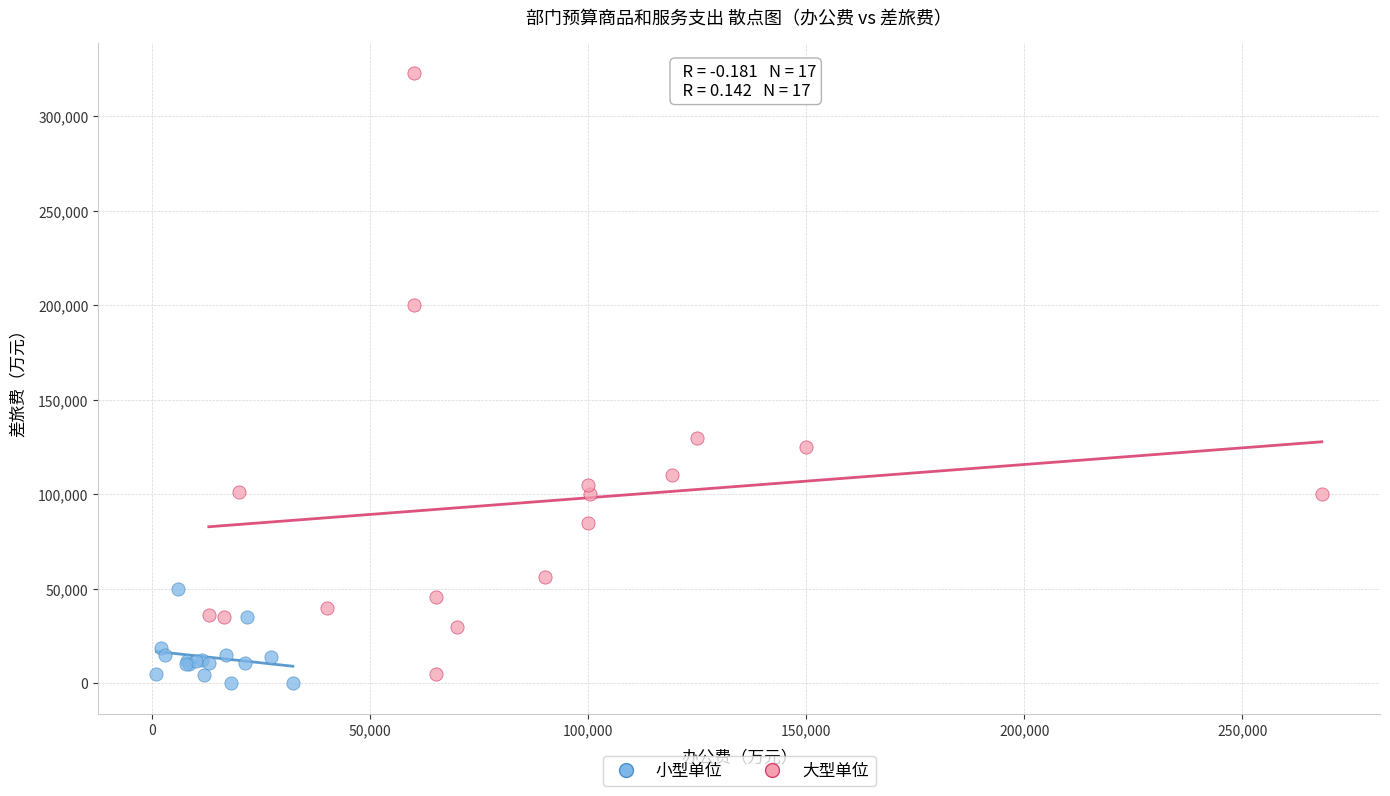

Which series contains the highest Y value?

大型单位